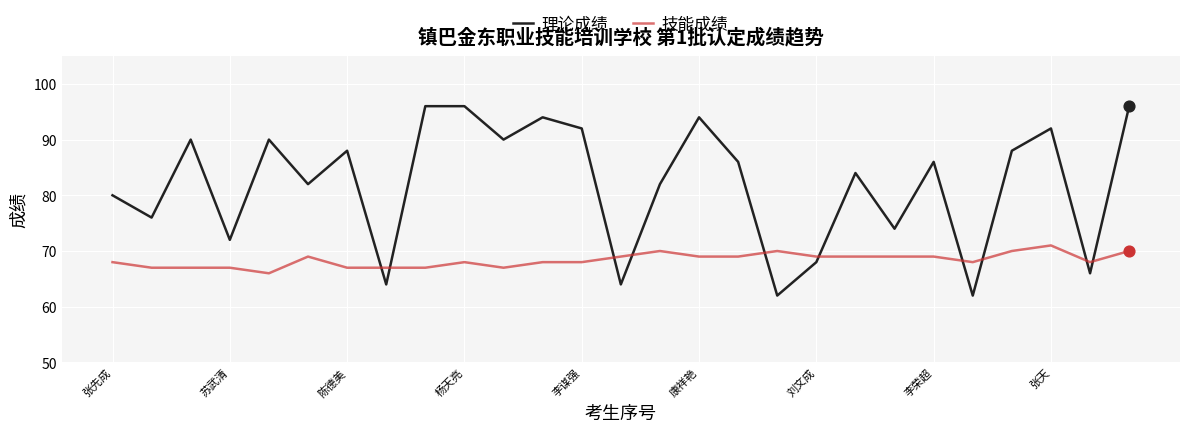

Which series has the largest range (max minus min)?

理论成绩